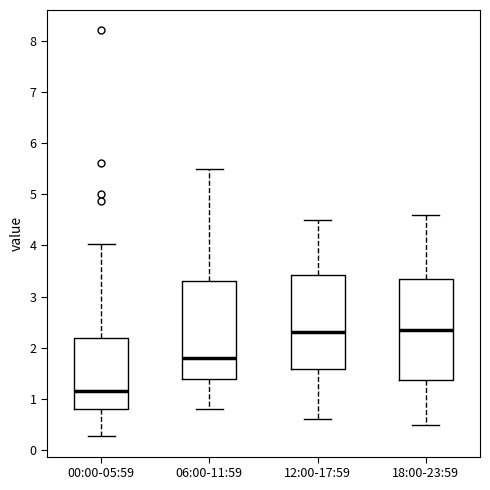

Where is the lower edge of the box for 18:00-23:59 on the y-axis? The values are not printed on the chart, so give them approximately, as read against the axis.

1.4